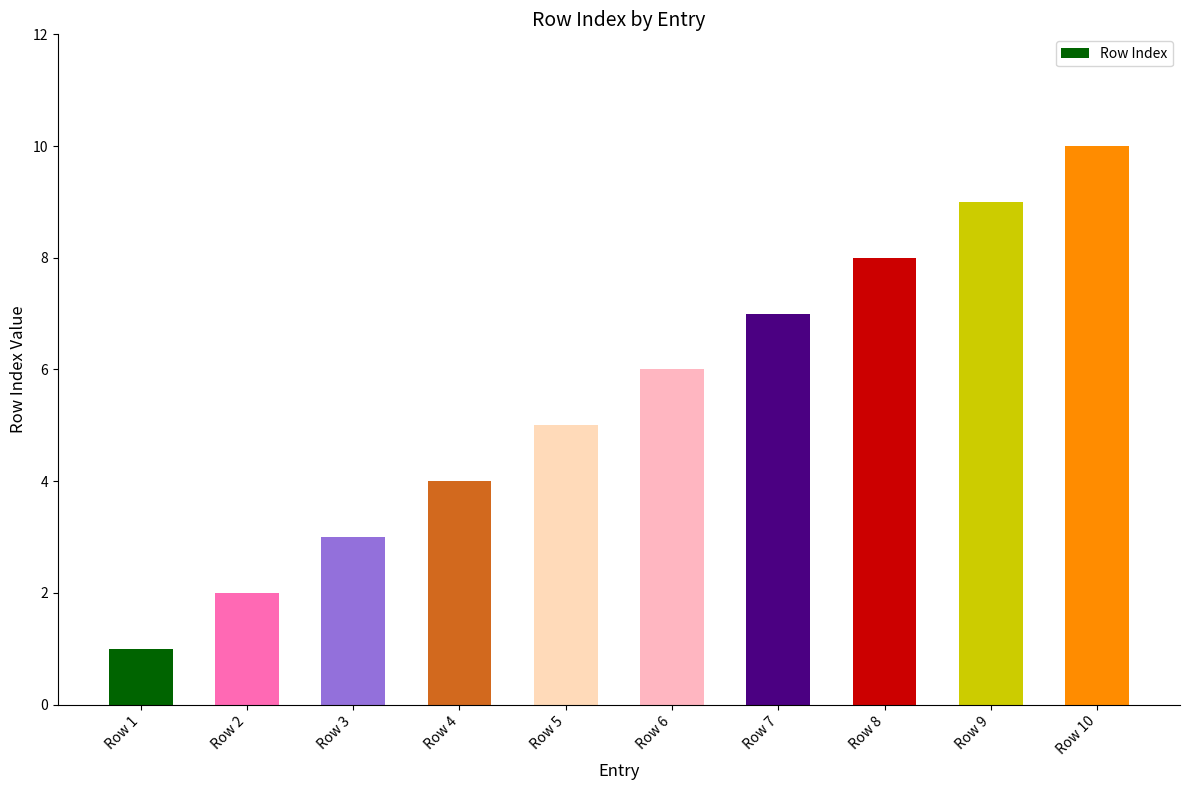

Is it true that the value at Row 1 is 1?

True